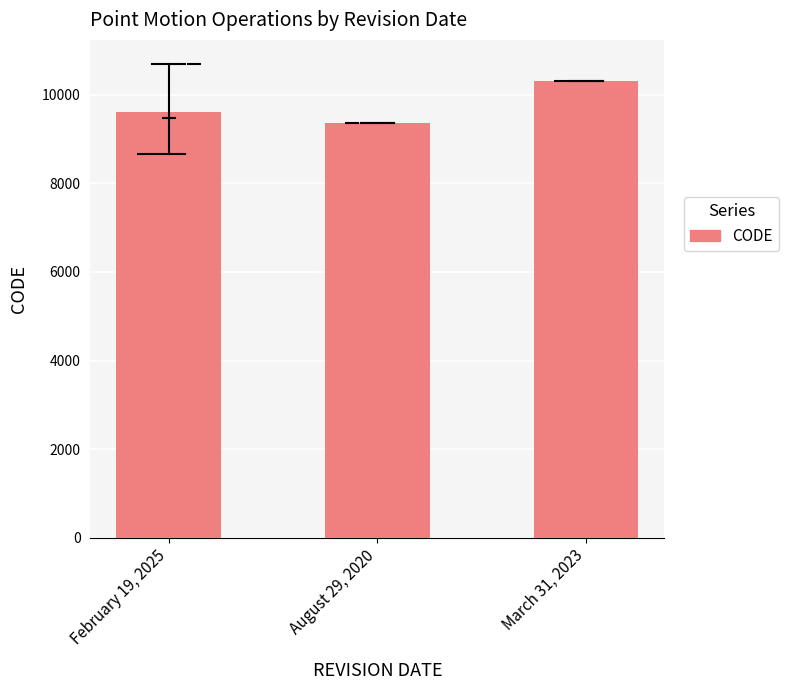

Count the number of values greater than 9622.

1